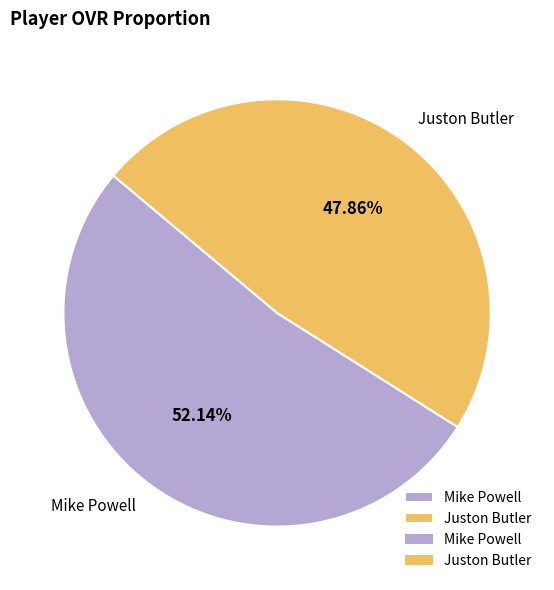

Which slice represents more than half of the pie?

Mike Powell